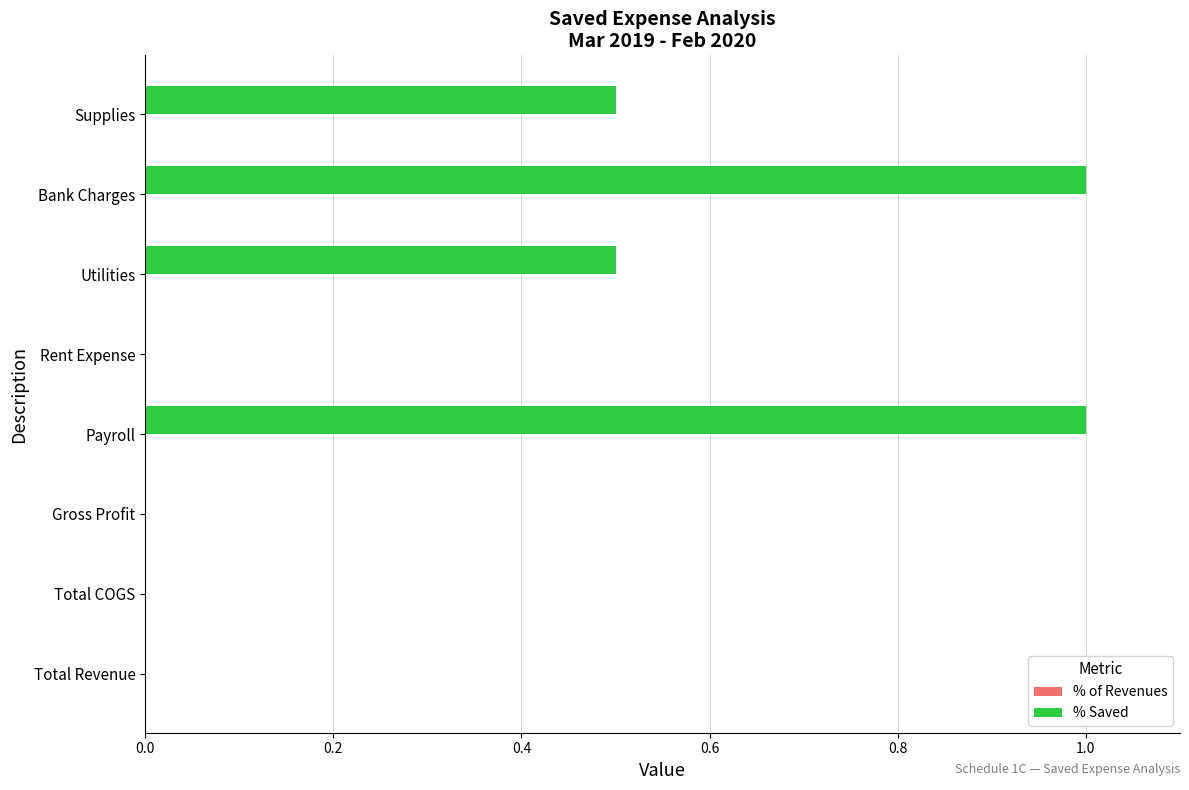

Read the value at Bank Charges.

1.0